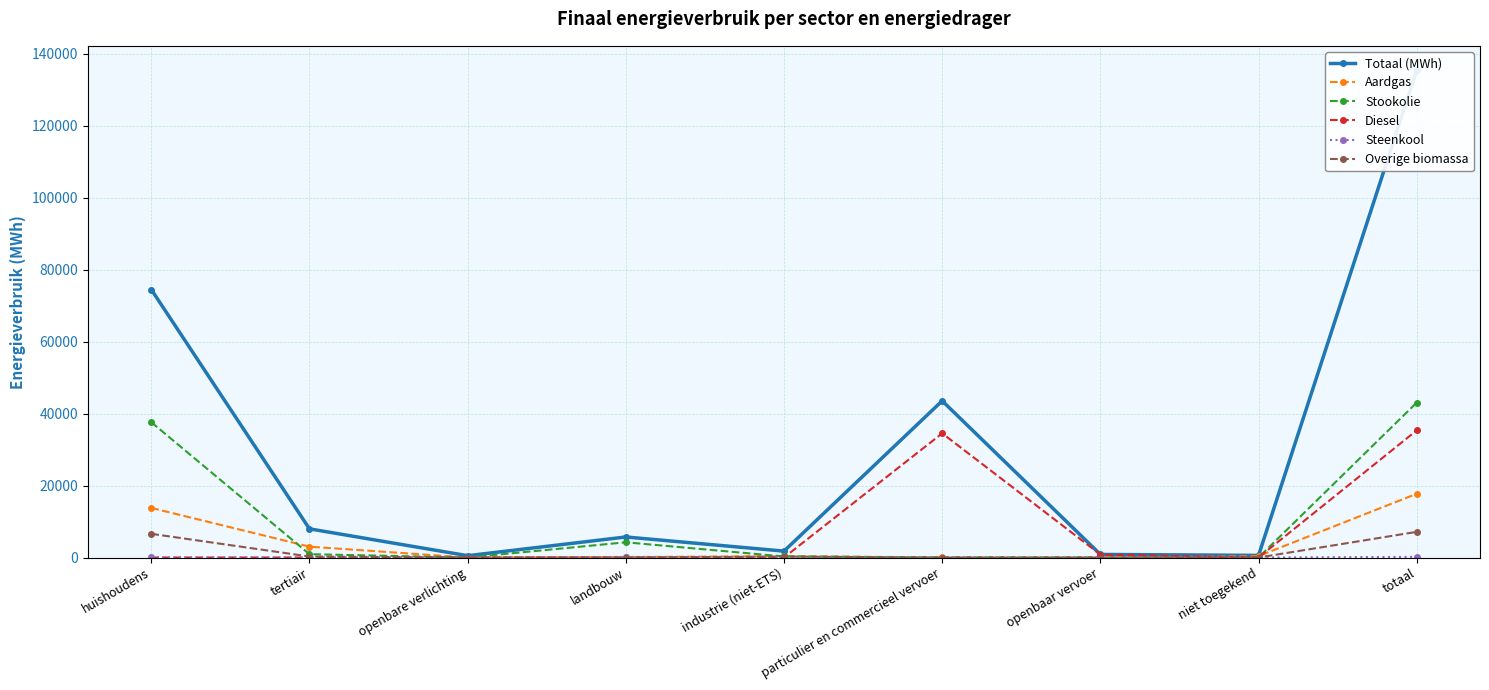

What is the label of the 1st point from the right?

totaal